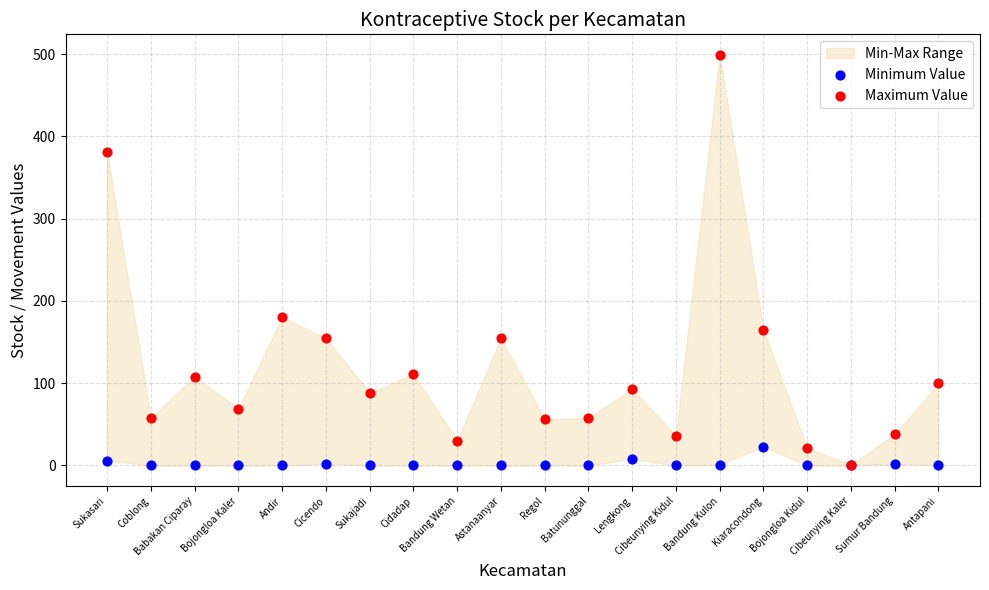

In the Maximum Value series, what Y value is closest to 250?

180